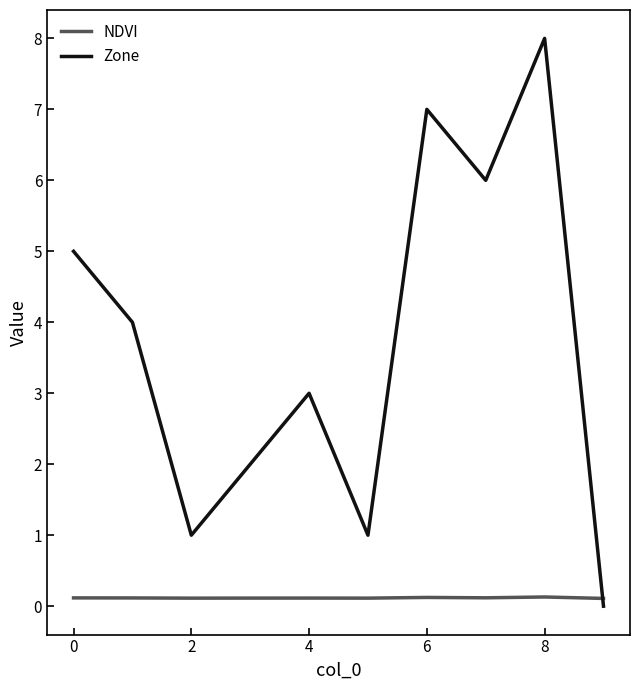

Reading right to left, list all the values displayed in this chart.

NDVI: 0.1	0.1	0.1	0.1	0.1	0.1	0.1	0.1	0.1	0.1
Zone: 0.0	8.0	6.0	7.0	1.0	3.0	2.0	1.0	4.0	5.0